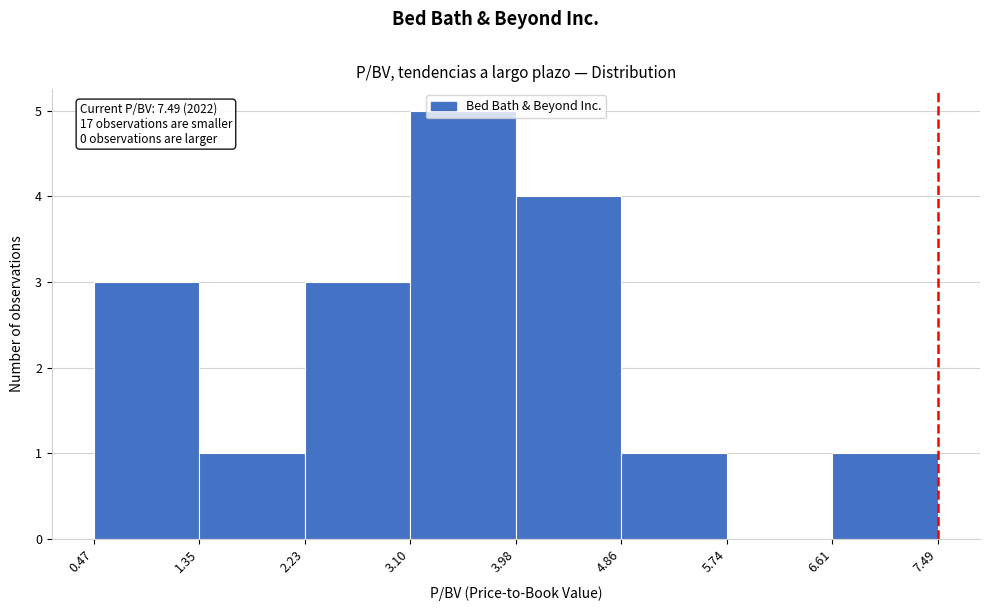

Over which range of the x-axis is the bar tallest?

3.10 to 3.98